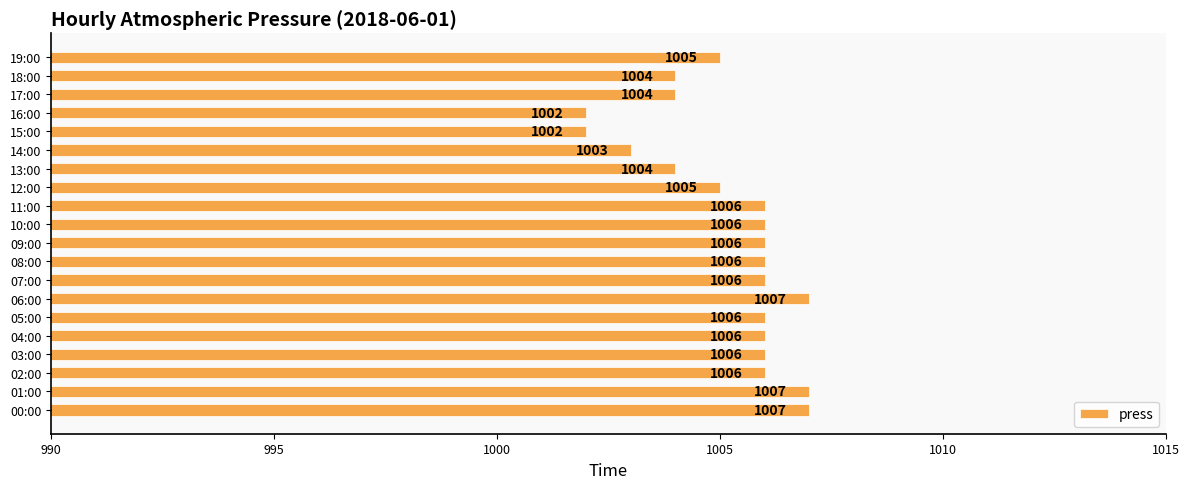

Count the values in the range 1004 to 1006.

14